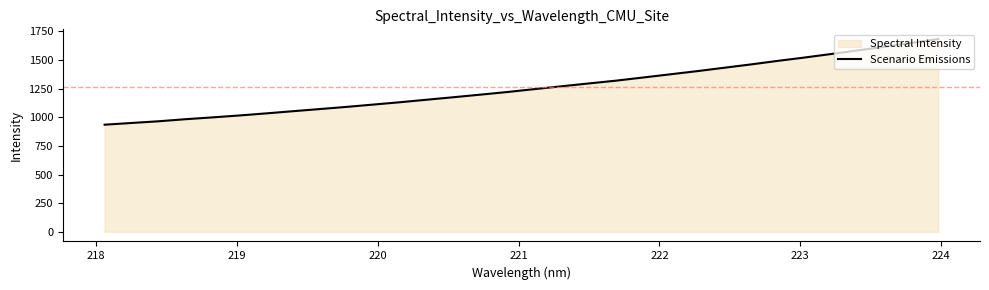

Does the chart have visible grid lines?

No